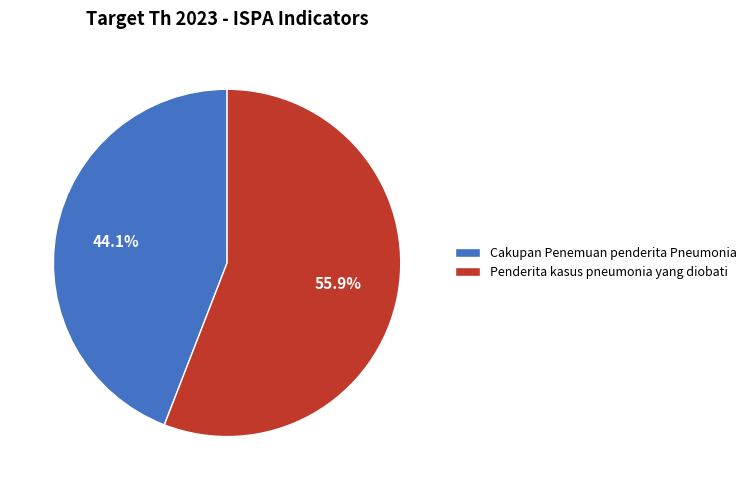

To the nearest percent, what portion does Cakupan Penemuan penderita Pneumonia represent?

44%